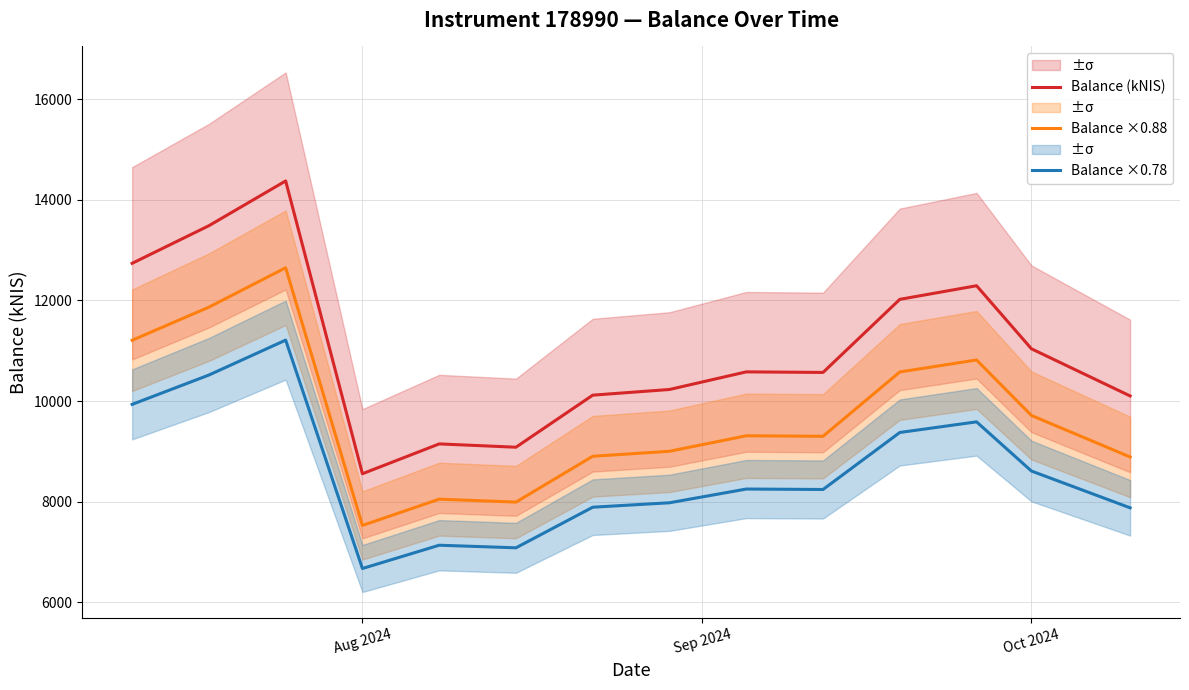

True or false: Balance ×0.78 and Balance (kNIS) intersect in this chart.

False